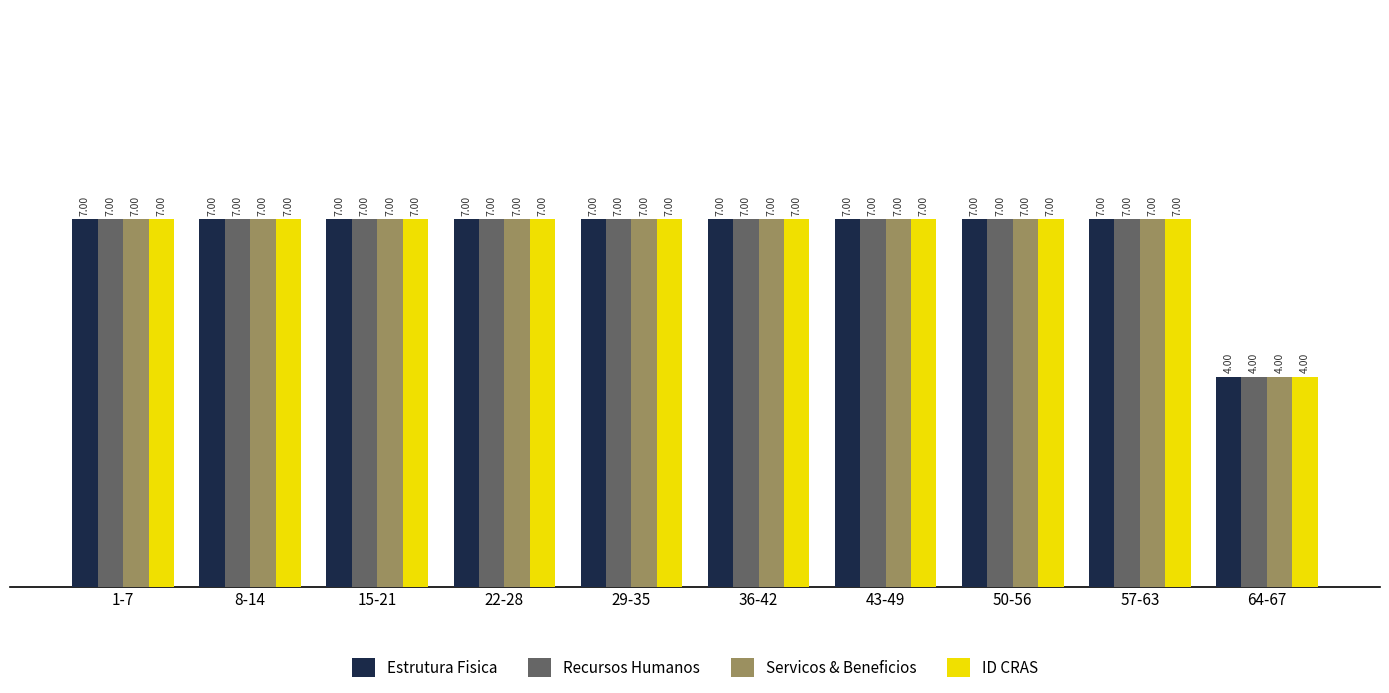

What is the average value of the Servicos & Beneficios series?

7